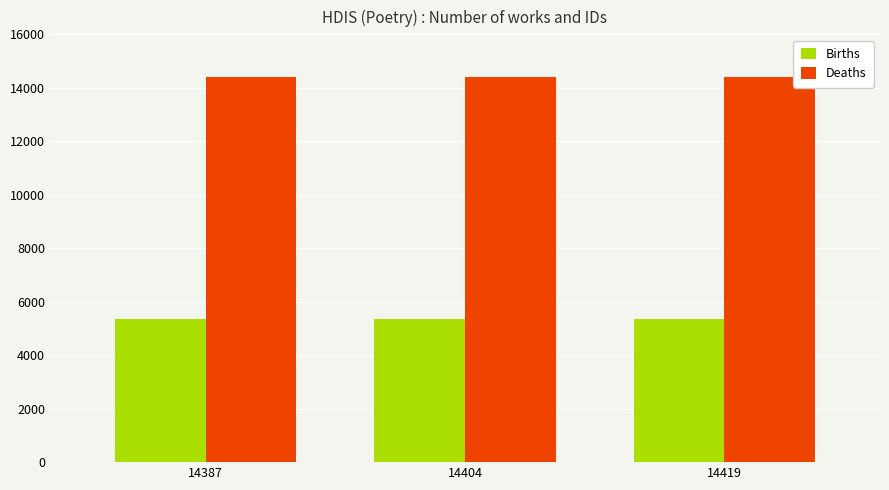

How many categories are shown in the chart?

3